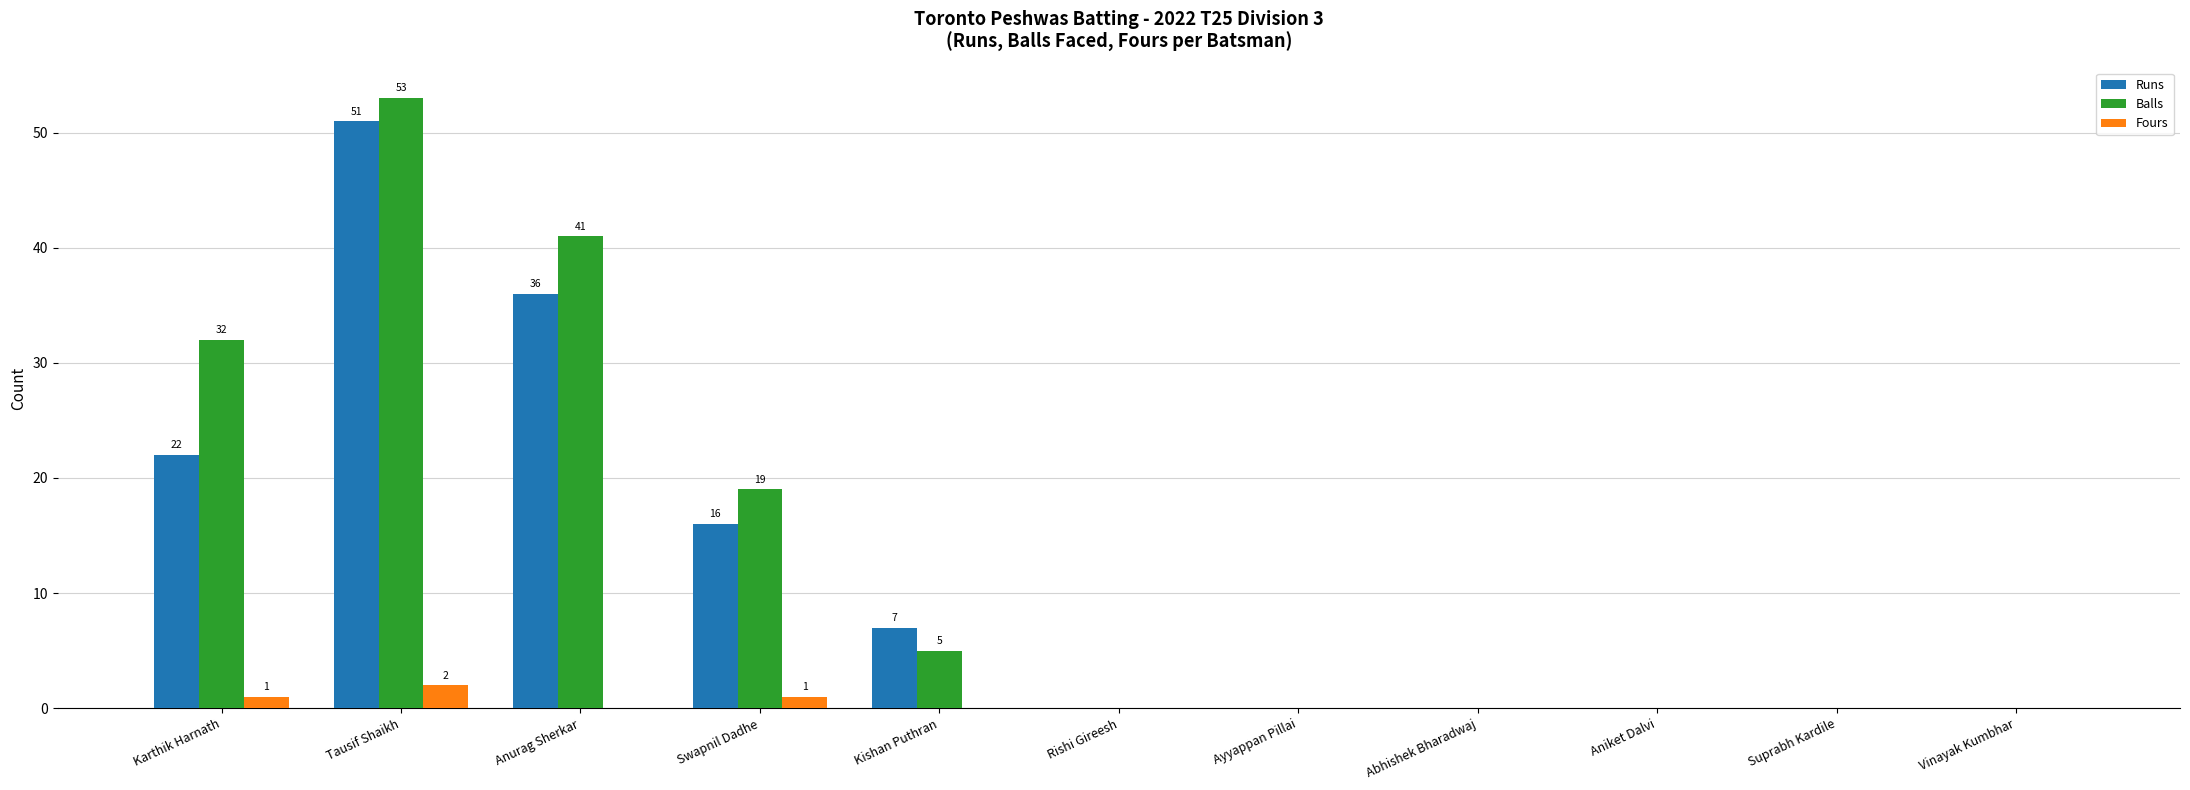

What is the sum of all Balls values?

150